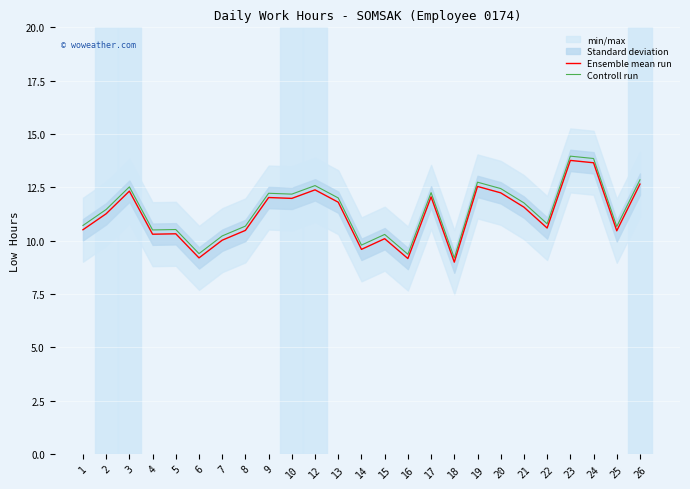

What is the value of the Controll run point at the 1st from the left?

10.7